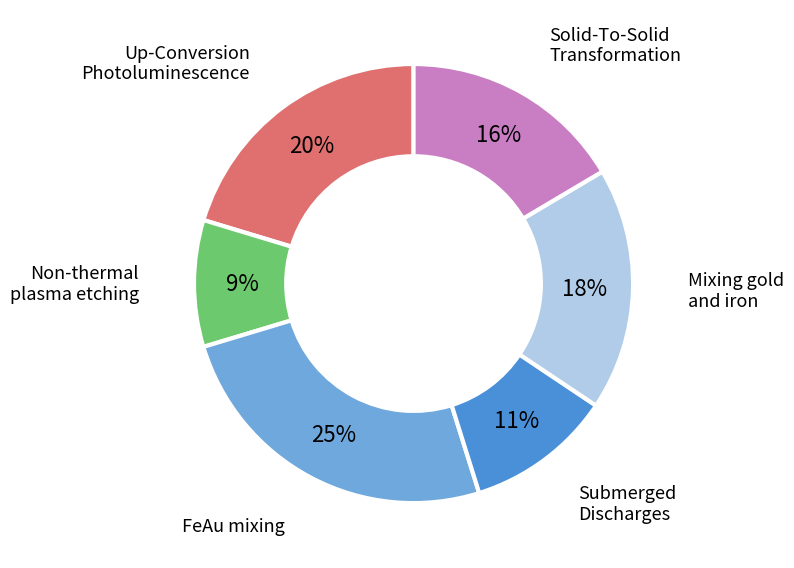

Does any single category account for the majority?

No